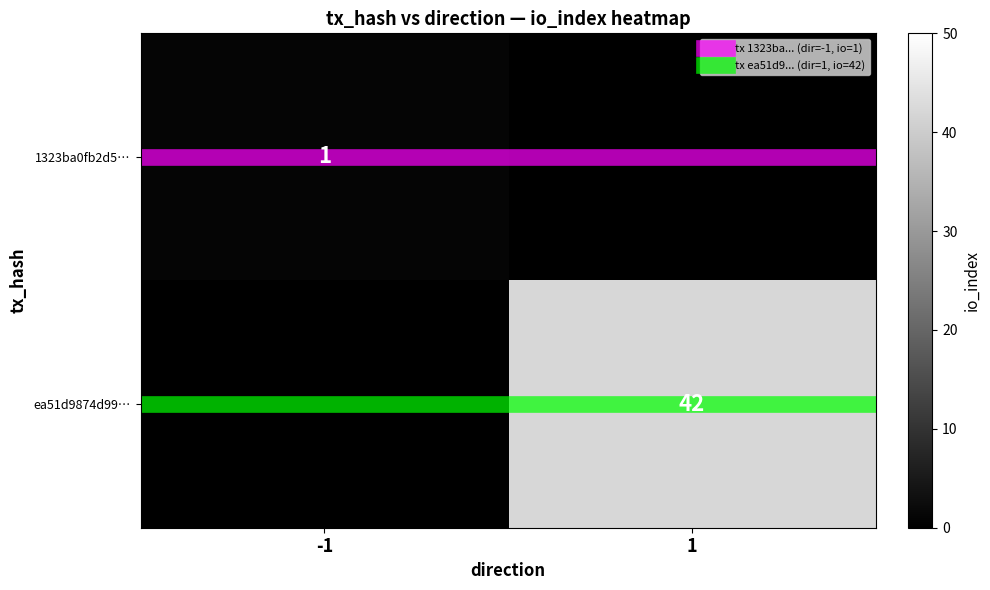

What is the greatest value displayed?

42